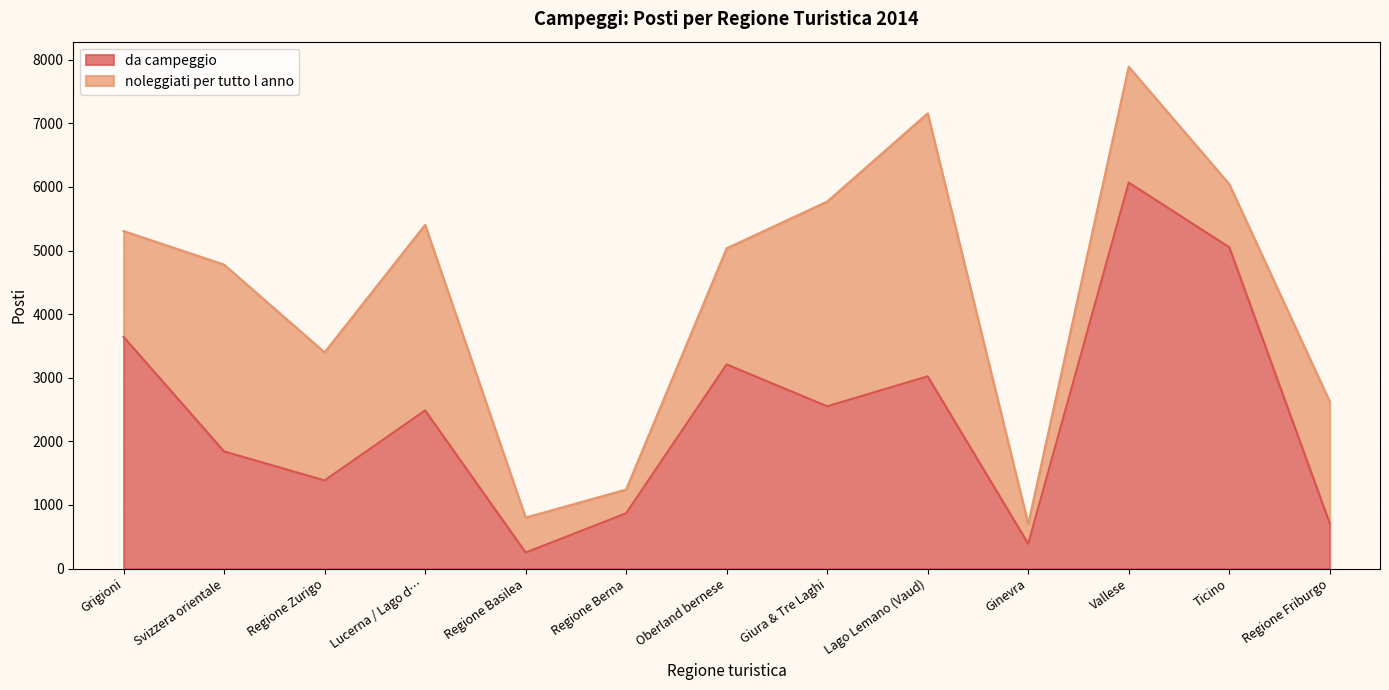

What is the sum of the values at Ginevra and Regione Friburgo?

1100.0